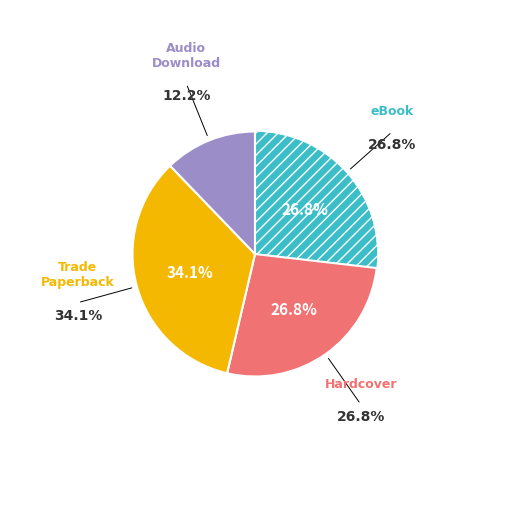

Does any single category account for the majority?

No